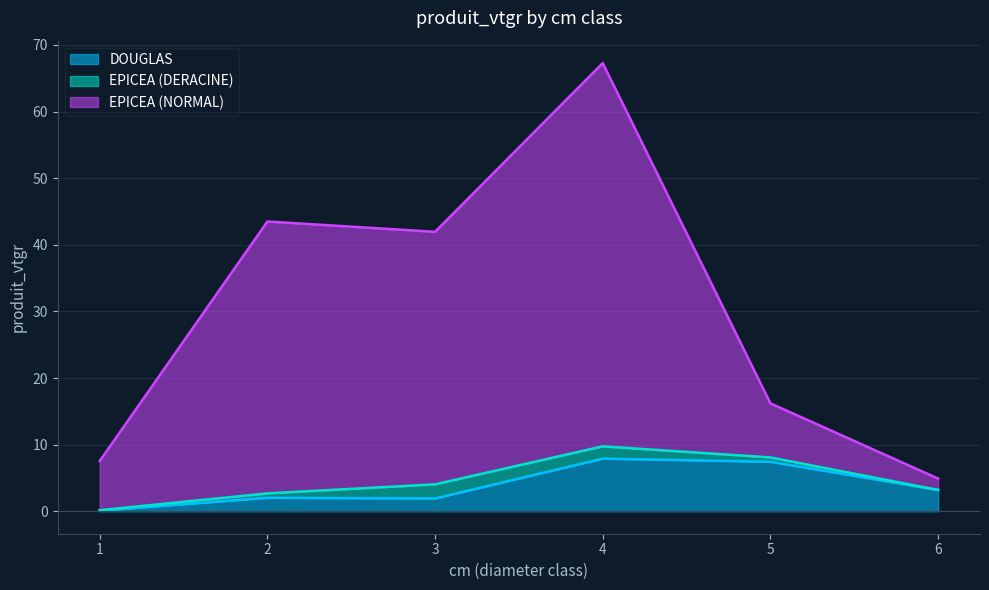

What is the difference between the second highest and second lowest values in the DOUGLAS series?

5.5